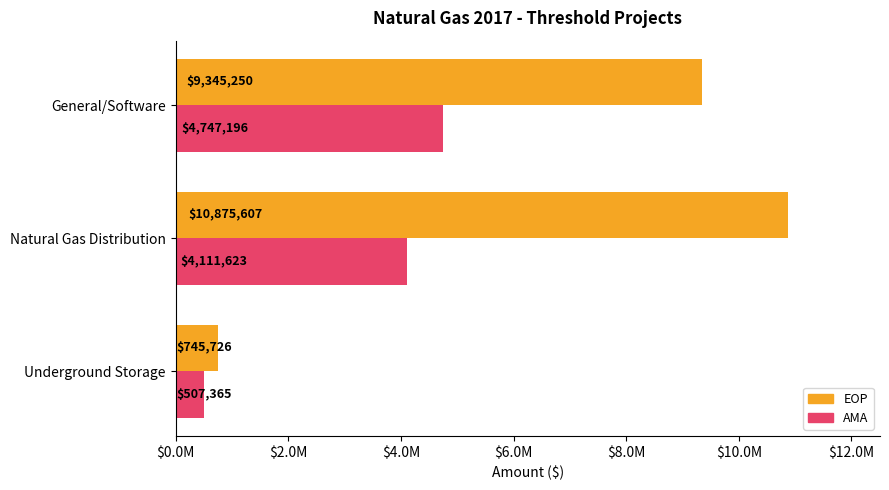

What are all the series names shown in the legend?

EOP, AMA